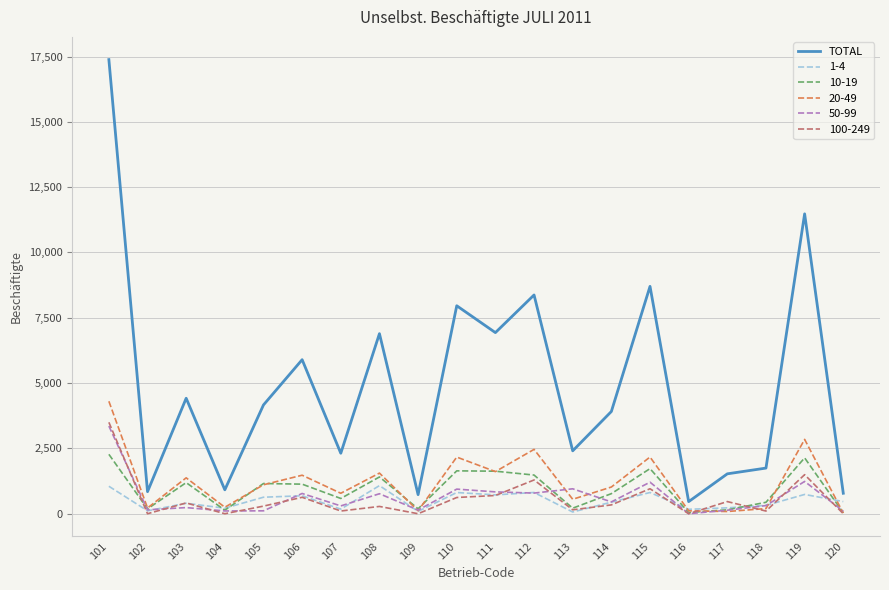

Which series has the widest spread of values?

TOTAL